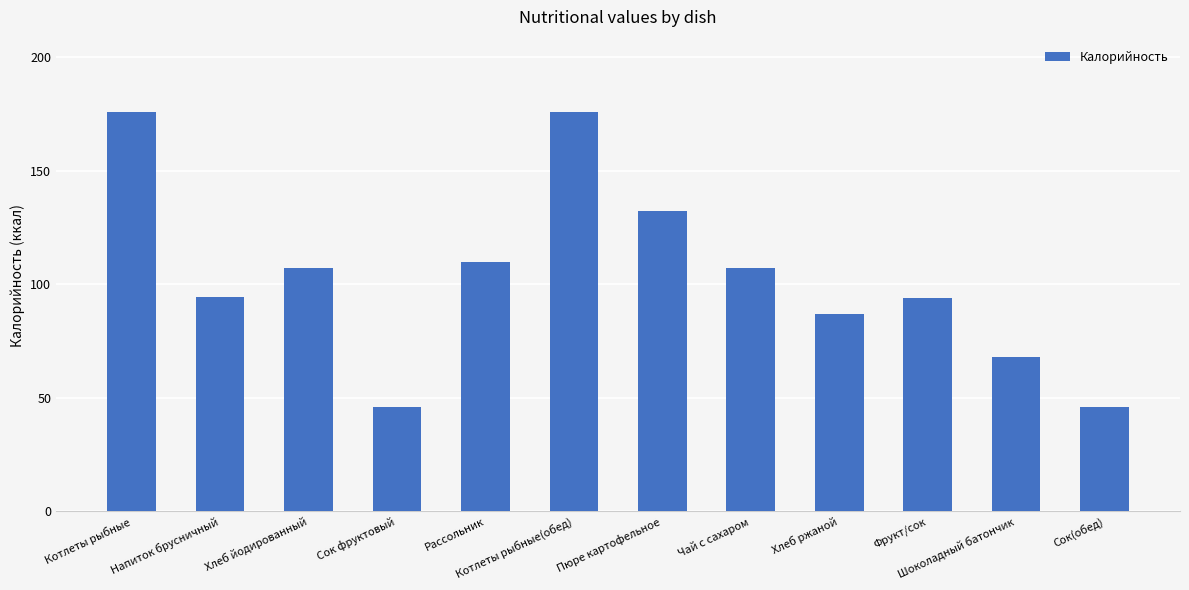

Count the number of categories in the chart.

12